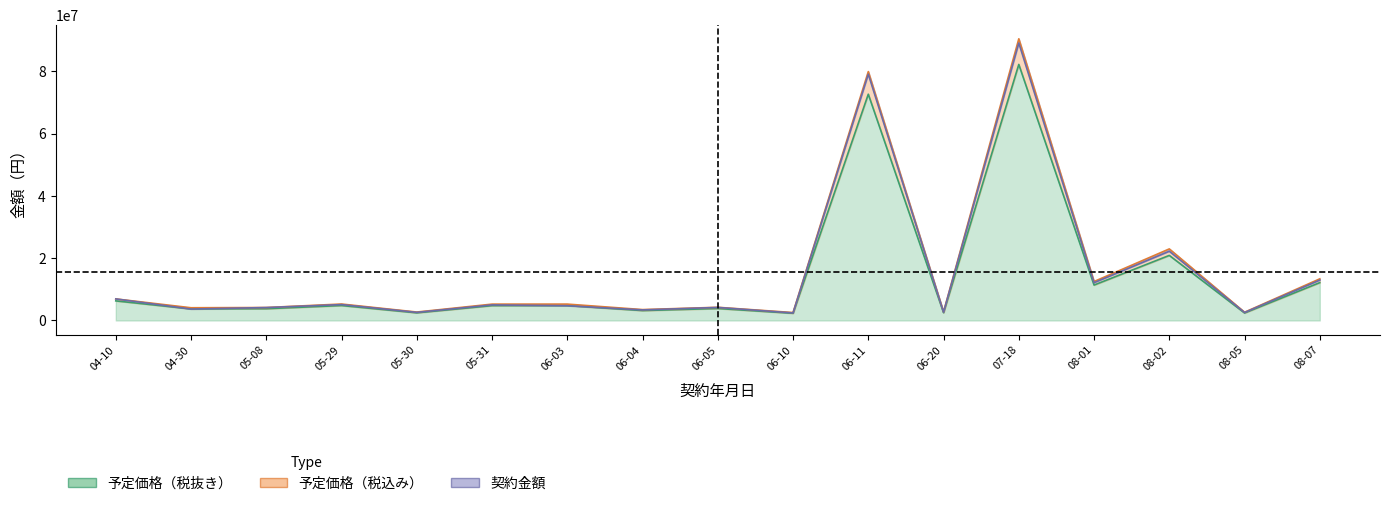

At 06-20, list the series in order from largest to smallest.

予定価格（税込み）, 契約金額, 予定価格（税抜き）